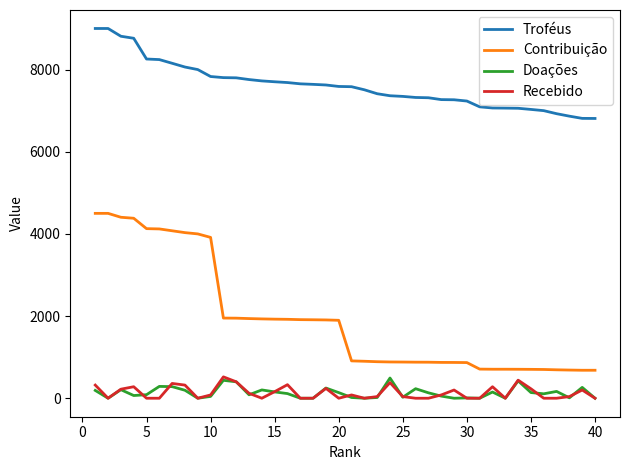

What is the greatest value displayed?

9000